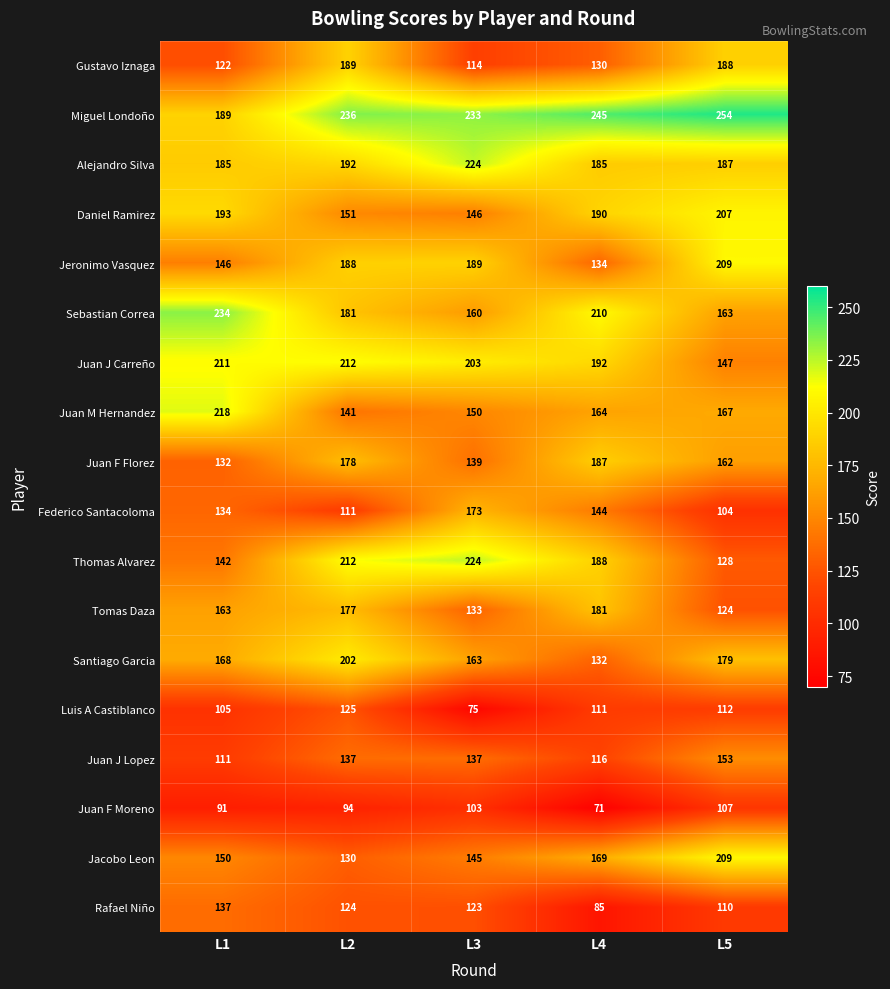

List the labels in order of Daniel Ramirez value, smallest first.

L3, L2, L4, L1, L5